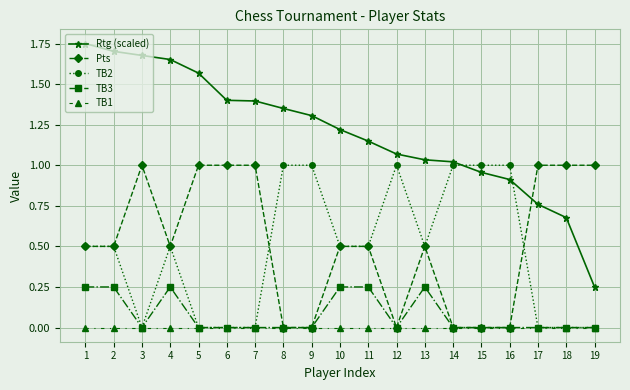

What is the total value across all series at 12?

2.1